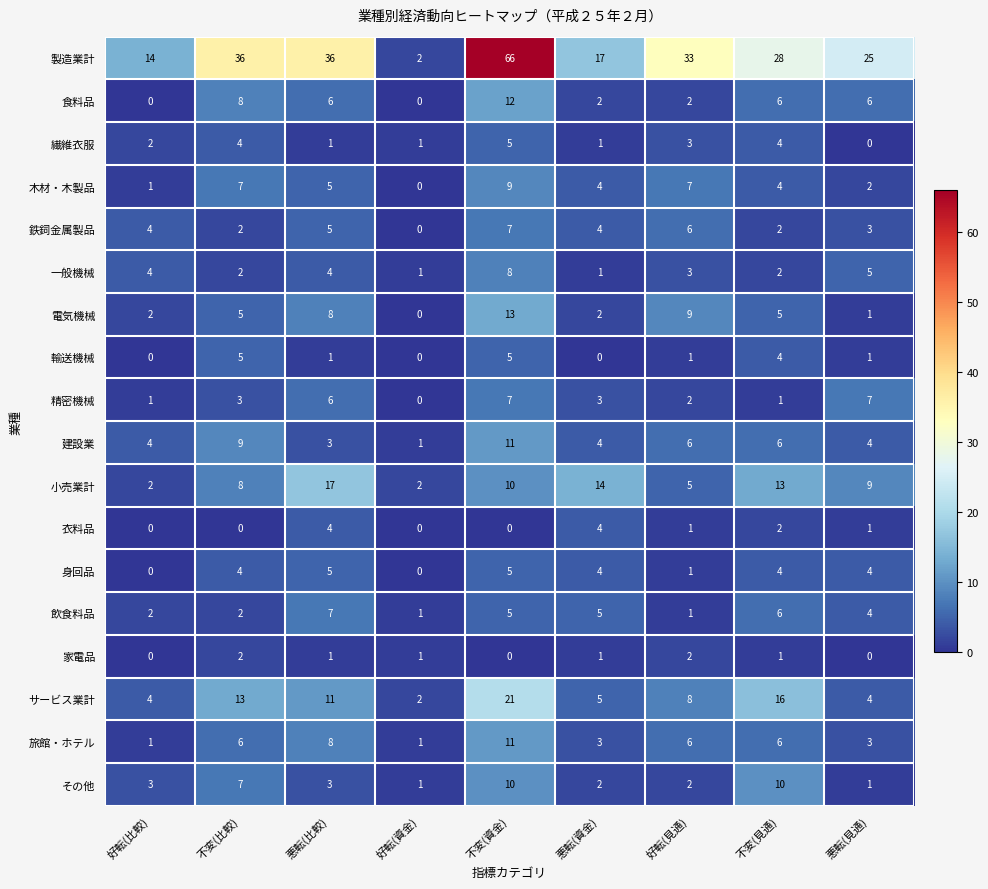

What is the total value across all series at 好転(見通)?

98